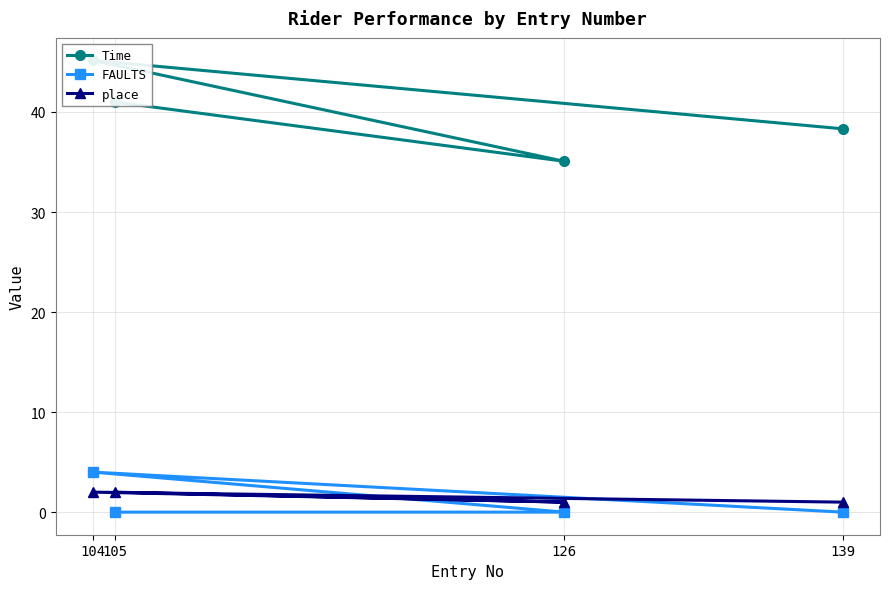

What are all the series names shown in the legend?

Time, FAULTS, place